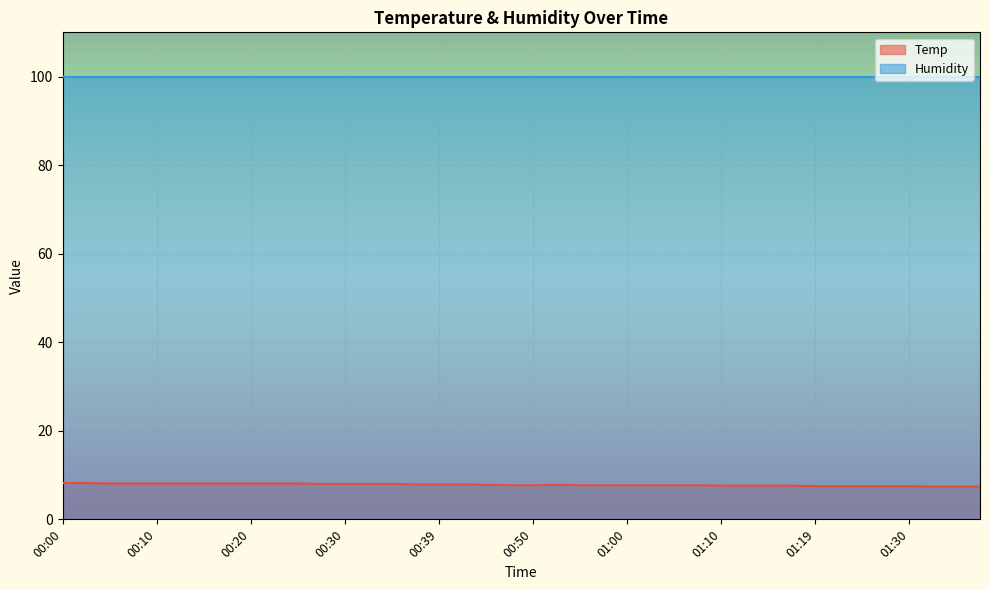

Rank the categories by value from lowest to highest.

01:32, 01:35, 01:37, 01:19, 01:22, 01:25, 01:27, 01:30, 01:10, 01:12, 01:15, 01:17, 00:47, 00:50, 00:55, 00:57, 01:00, 01:02, 01:05, 01:07, 00:45, 00:52, 00:37, 00:39, 00:42, 00:27, 00:30, 00:32, 00:34, 00:05, 00:08, 00:10, 00:12, 00:15, 00:17, 00:20, 00:22, 00:25, 00:00, 00:03